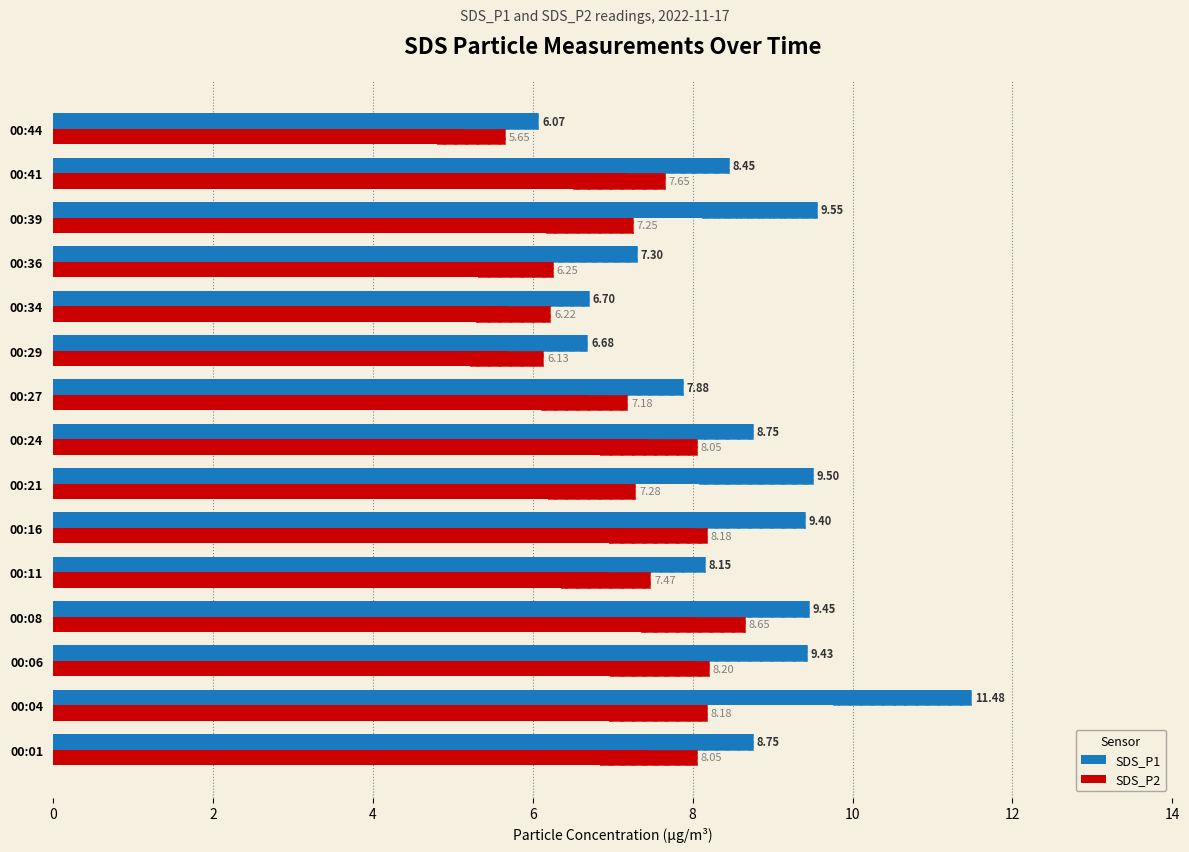

What is the value of the SDS_P1 bar at the 2nd from the left?

11.5